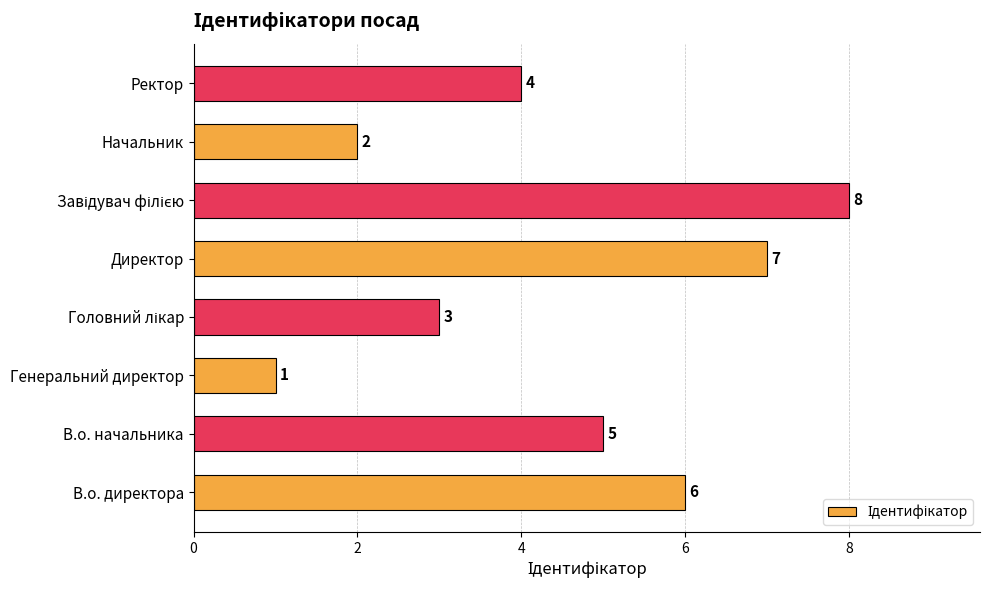

Does the chart contain stacked bars?

No